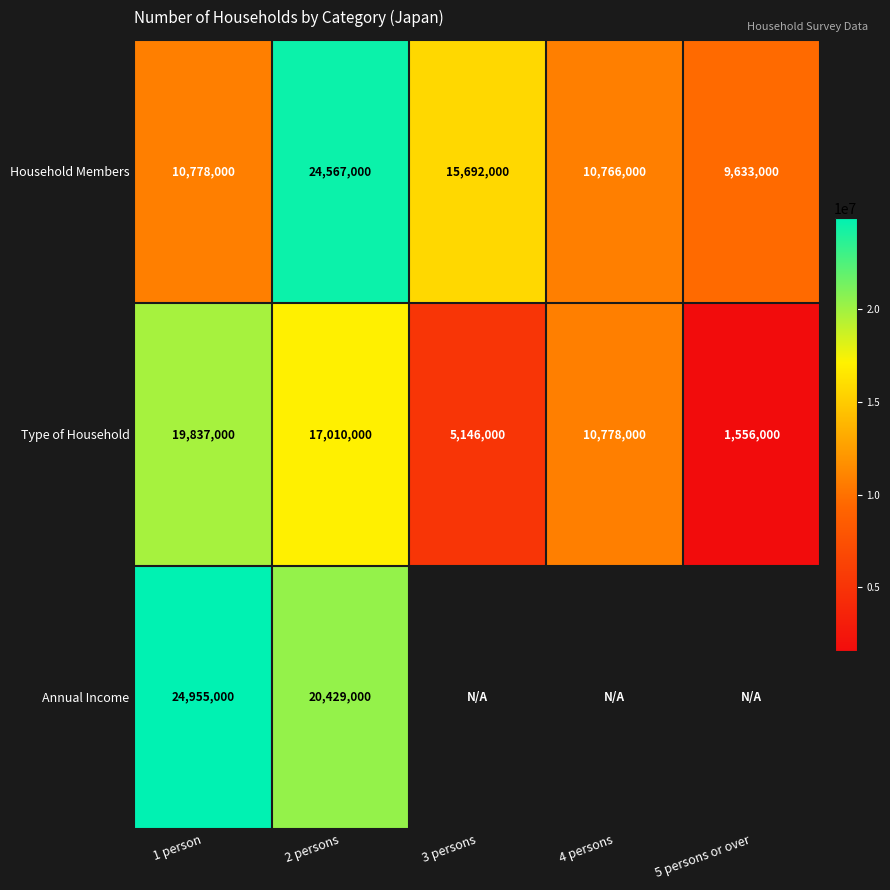

What is the average value of the Household Members series?

14287200